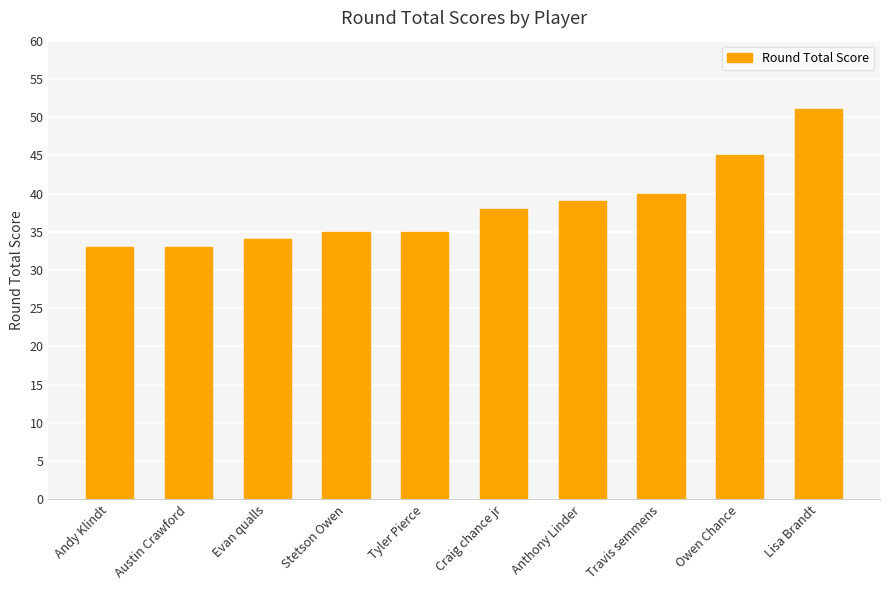

Count the number of categories in the chart.

10